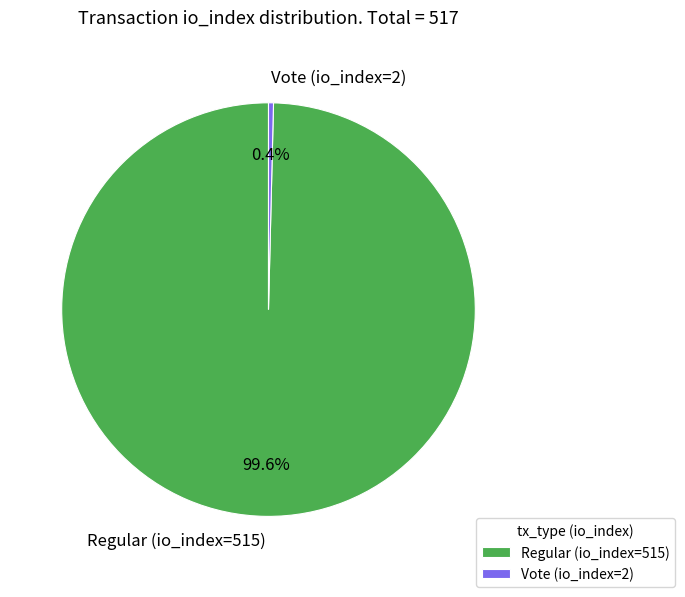

Rank the categories by value from highest to lowest.

Regular (io_index=515), Vote (io_index=2)